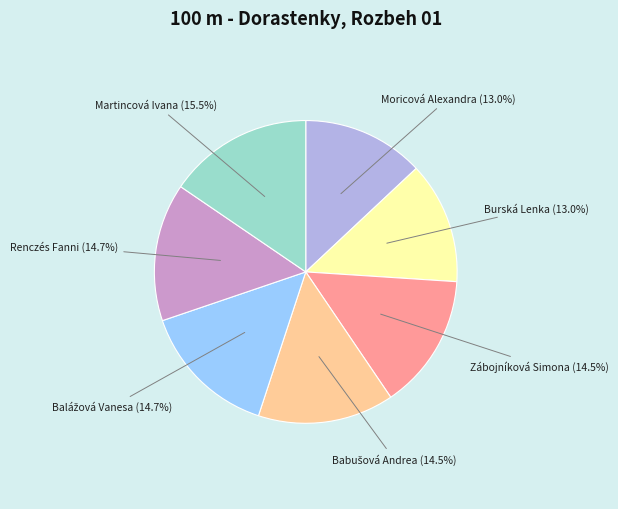

Which slice is the largest?

Martincová Ivana